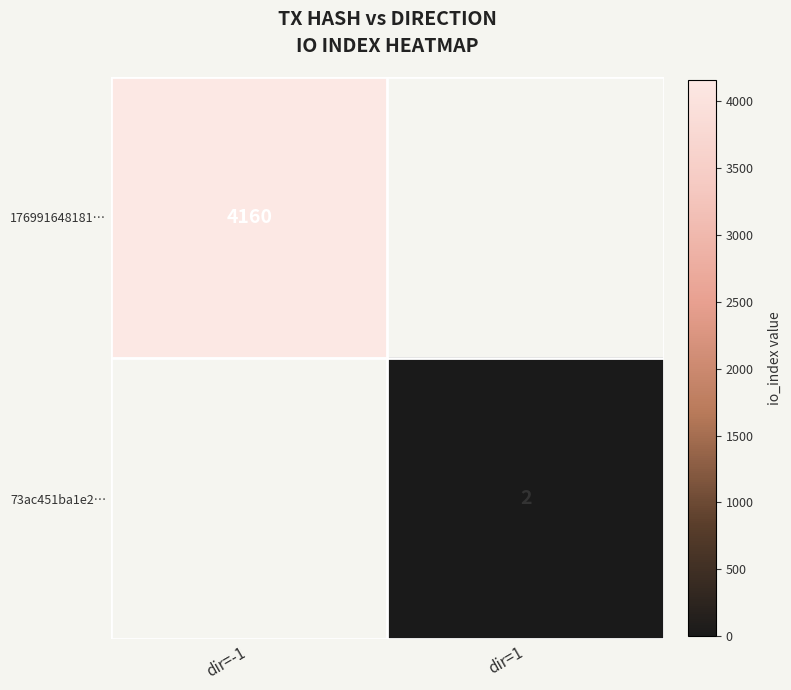

At which category is the sum across all series the highest?

dir=-1